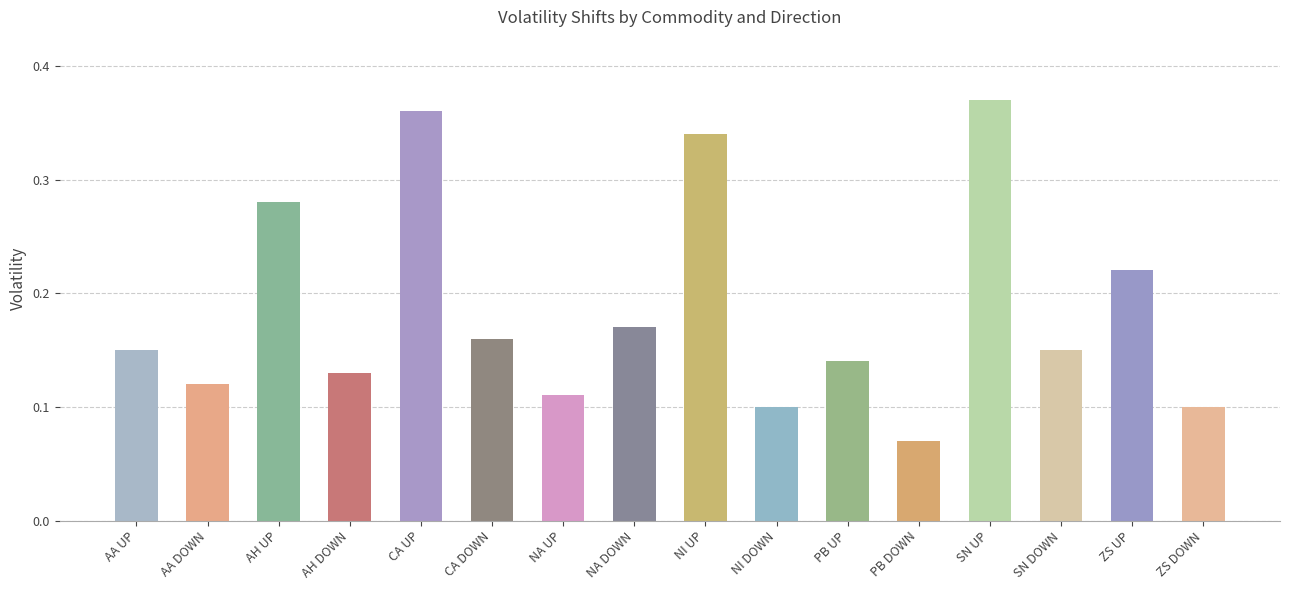

True or false: the data shows 0.1 at ZS DOWN.

True